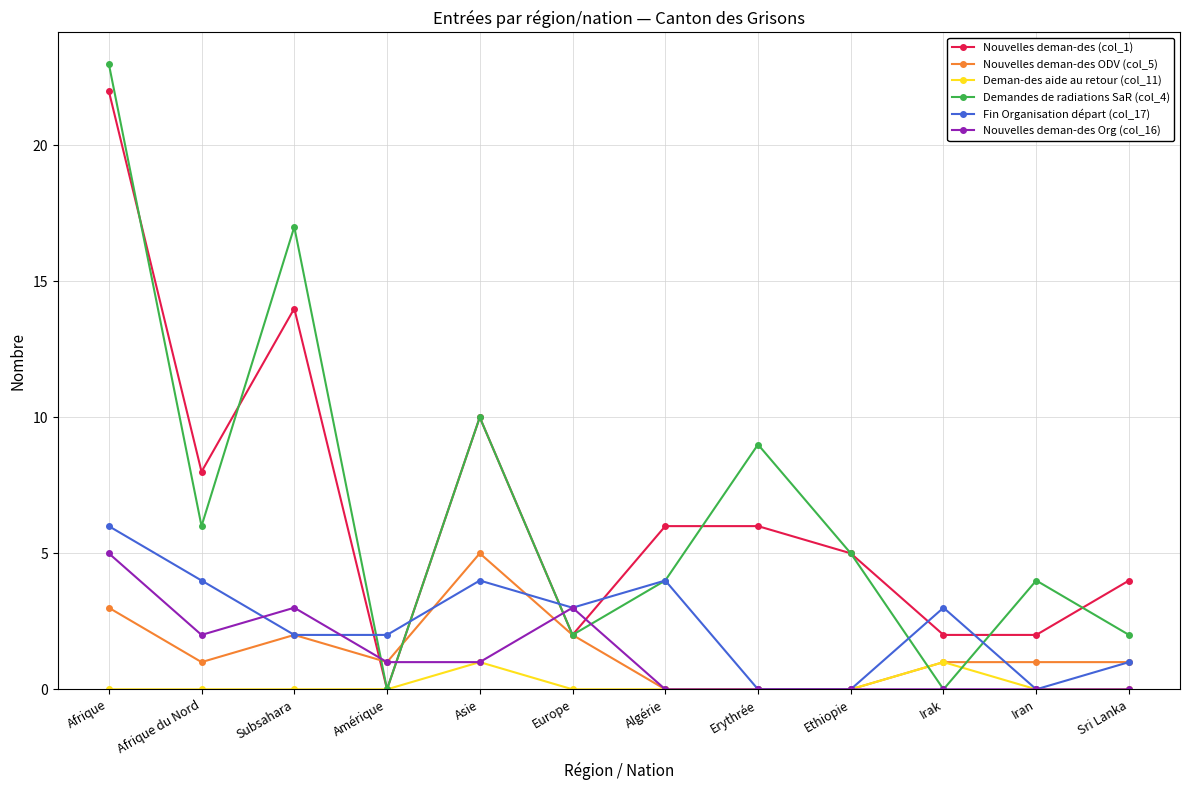

Is this an area chart (filled region under the line)?

No